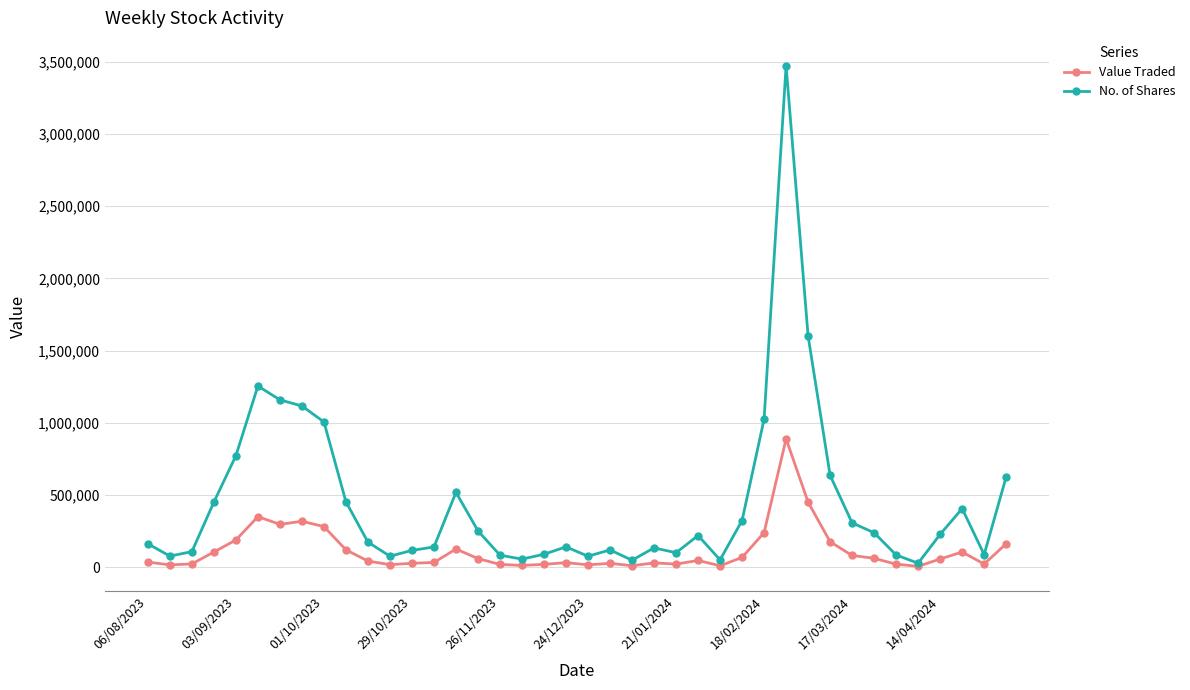

List the series in order of their overall mean, highest first.

No. of Shares, Value Traded